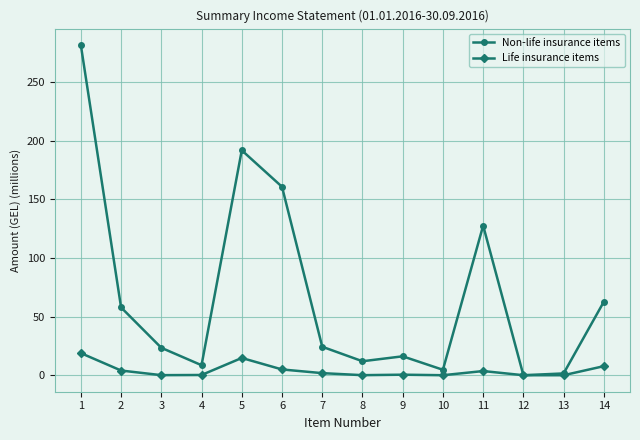

True or false: Non-life insurance items has more than 1 interior local peaks.

True